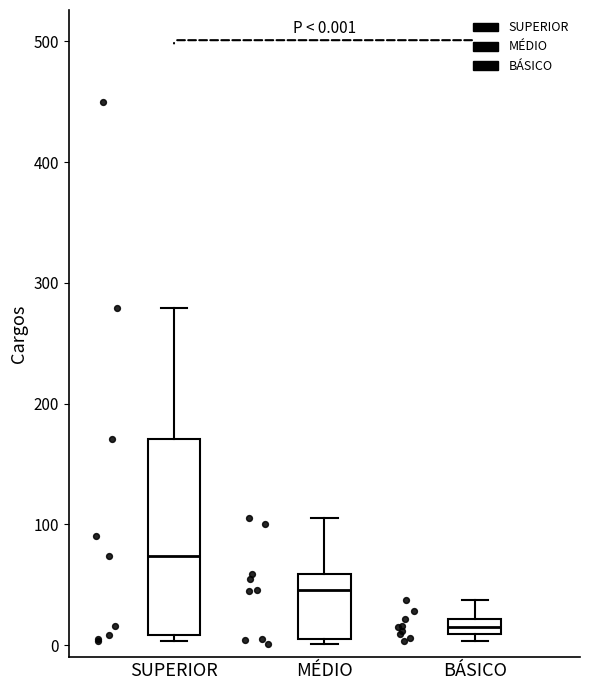

Comparing the boxes themselves (not the whiskers), which one is the tallest?

SUPERIOR